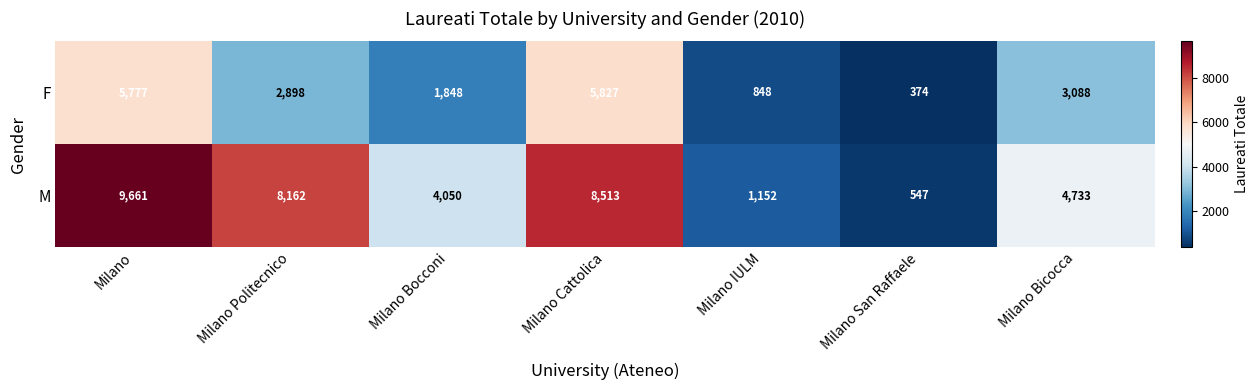

Where does the F series first go above 2898?

Milano